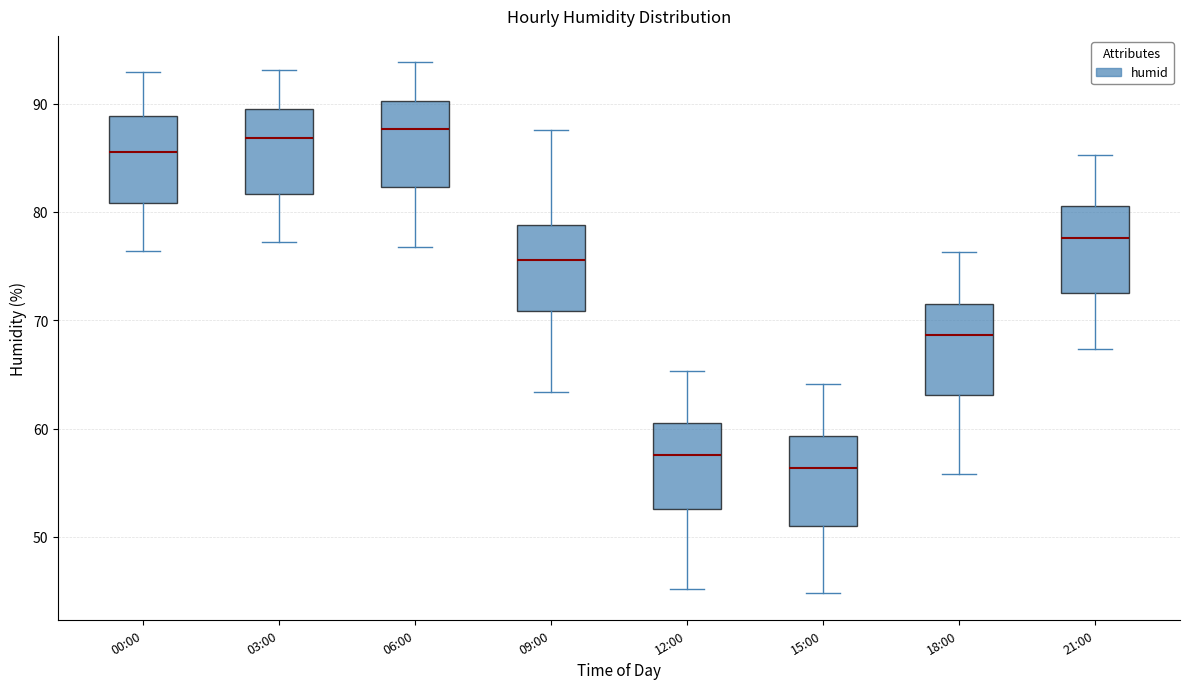

Reading left to right, read every box against the y-axis: the position of its median line, the range the box covers, and the ends of its whiskers. The values are not printed on the chart, so give them approximately, as read against the axis.

00:00: median 86, box 81 to 89, whiskers 76 to 93
03:00: median 87, box 82 to 90, whiskers 77 to 93
06:00: median 88, box 82 to 90, whiskers 77 to 94
09:00: median 76, box 71 to 79, whiskers 63 to 88
12:00: median 58, box 53 to 61, whiskers 45 to 65
15:00: median 56, box 51 to 59, whiskers 45 to 64
18:00: median 69, box 63 to 72, whiskers 56 to 76
21:00: median 78, box 73 to 81, whiskers 67 to 85